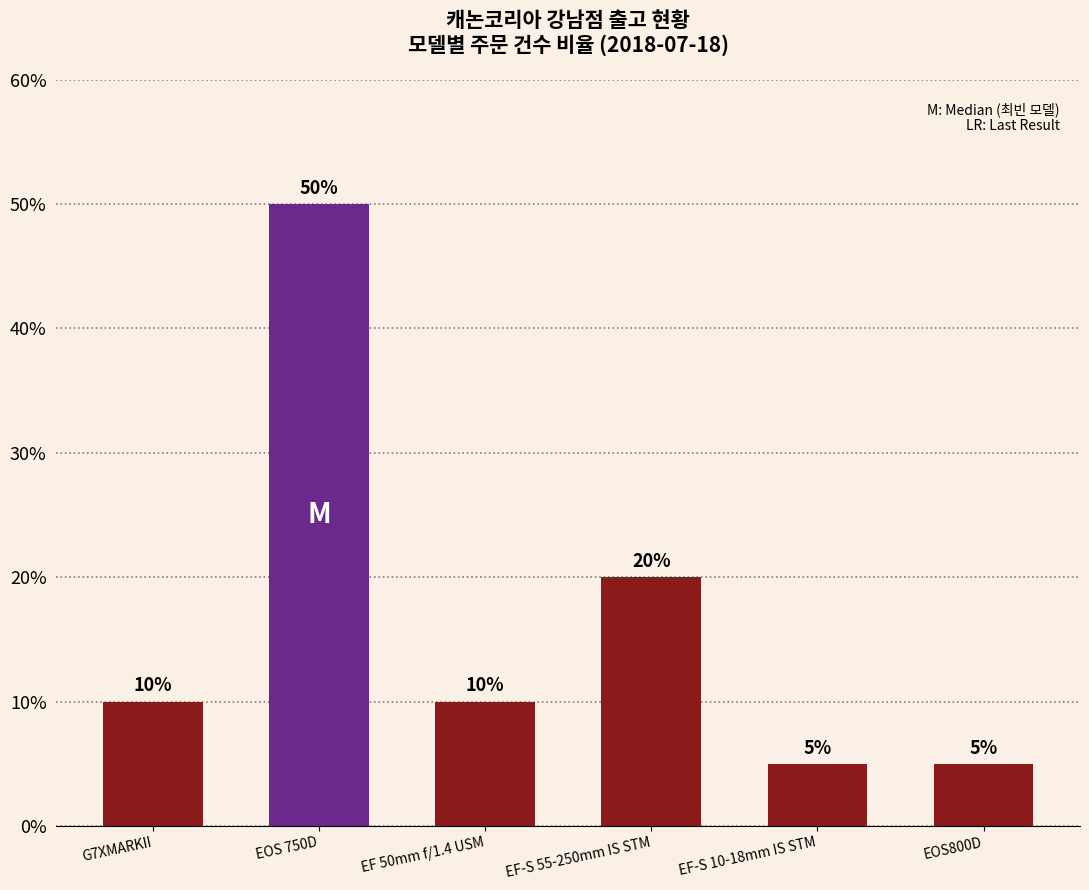

What is the change in value from EF-S 55-250mm IS STM to EOS800D?

-15